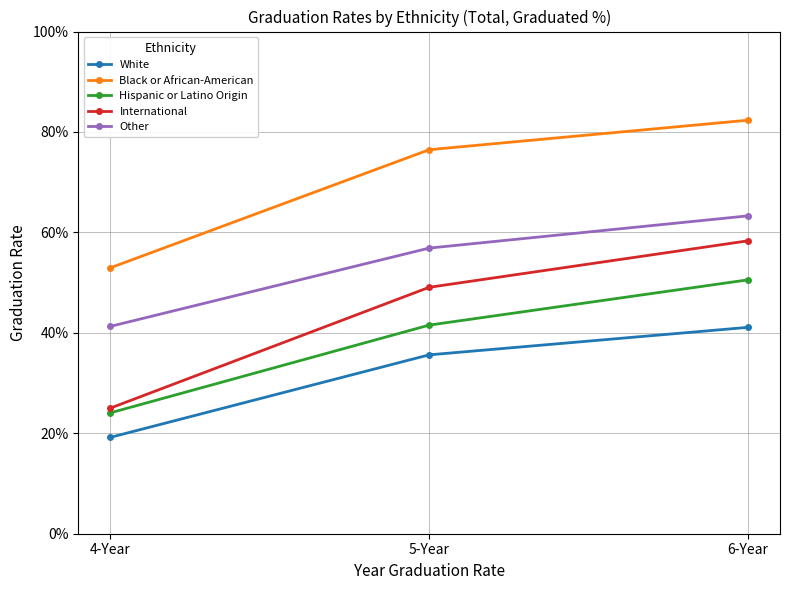

Which category has the highest value across all series?

6-Year